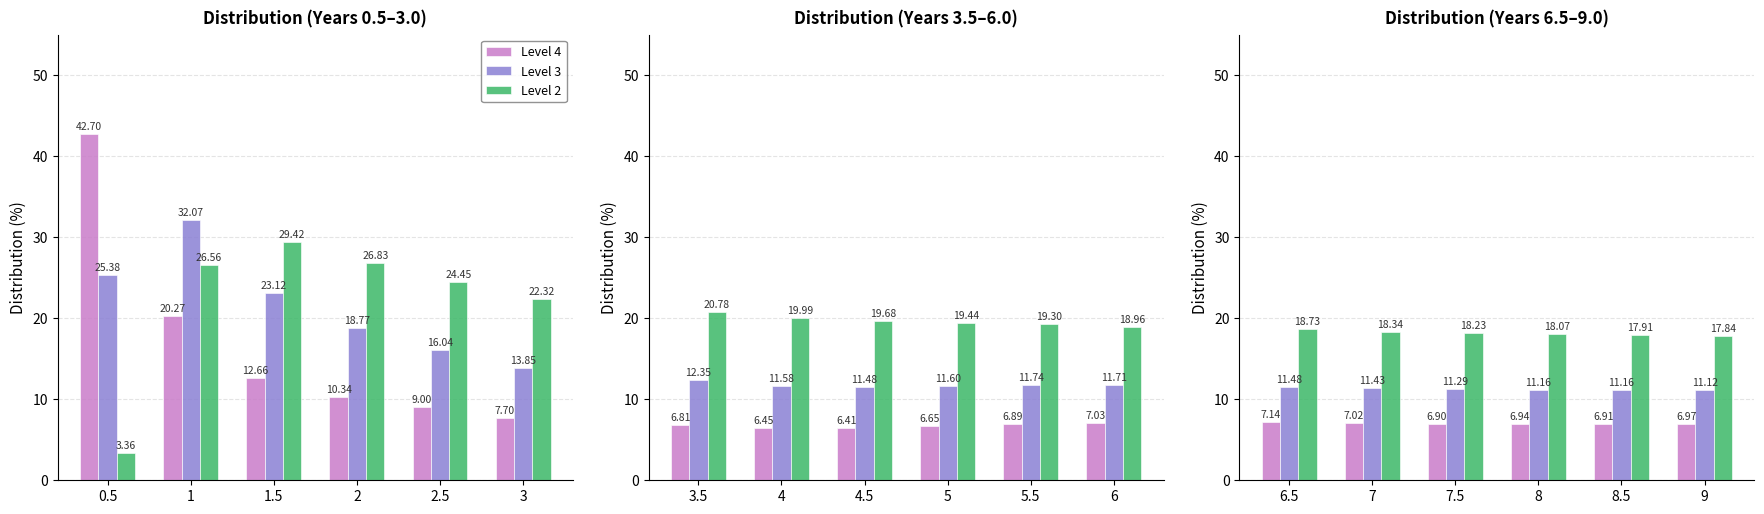

Rank the series at 8.5 from lowest to highest value.

Level 4, Level 3, Level 2